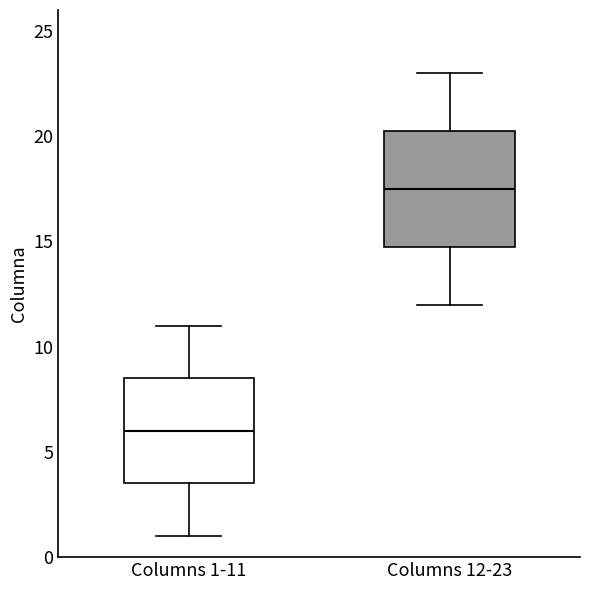

Reading left to right, transcribe this box plot: for each box, give where its median line is, the range the box spans, and where its two whiskers end, as read against the y-axis. The values are not printed on the chart, so give them approximately, as read against the axis.

Columns 1-11: median 6.0, box 3.5 to 8.5, whiskers 1.0 to 11.0
Columns 12-23: median 17.5, box 15.0 to 20.5, whiskers 12.0 to 23.0